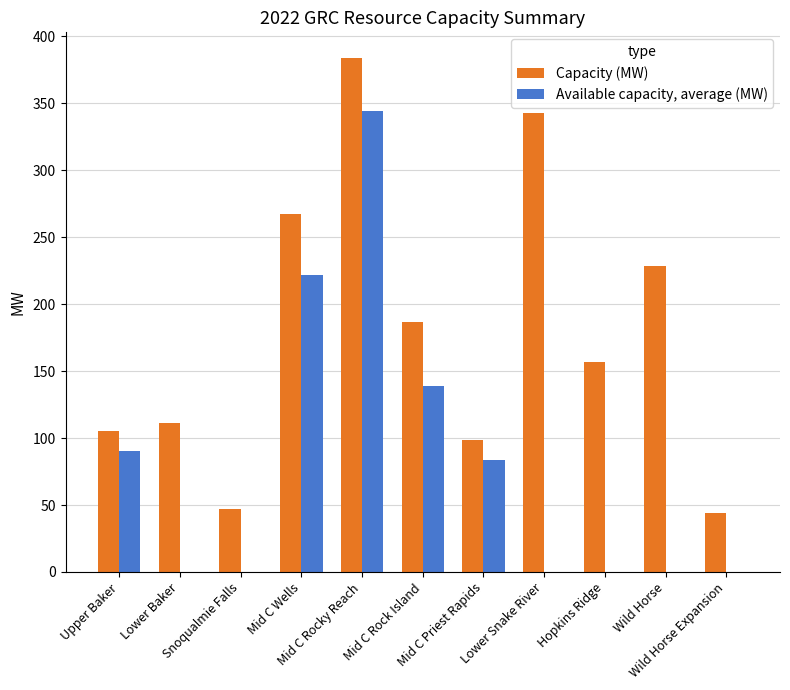

What is the maximum value for Available capacity, average (MW)?

344.1